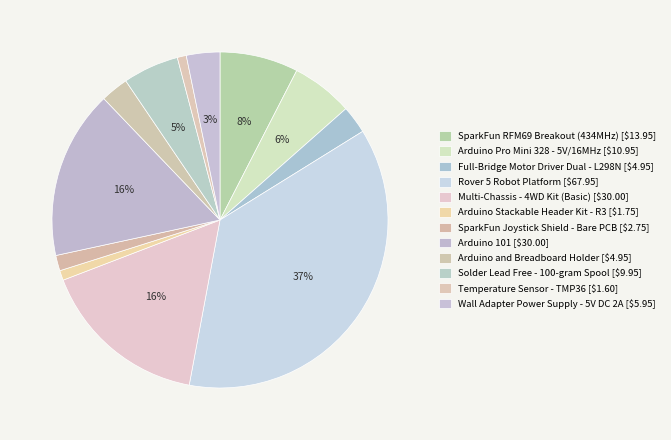

To the nearest percent, what percentage of the pie is Multi-Chassis - 4WD Kit (Basic)?

16%